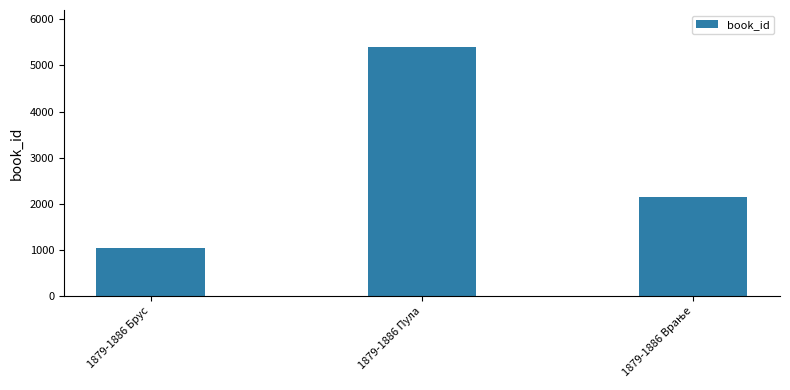

How many series are shown in this chart?

1